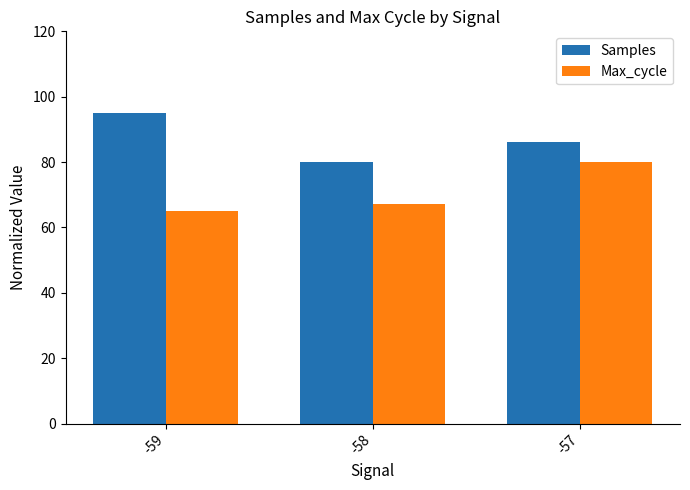

Where does the Max_cycle series first go above 67?

-58